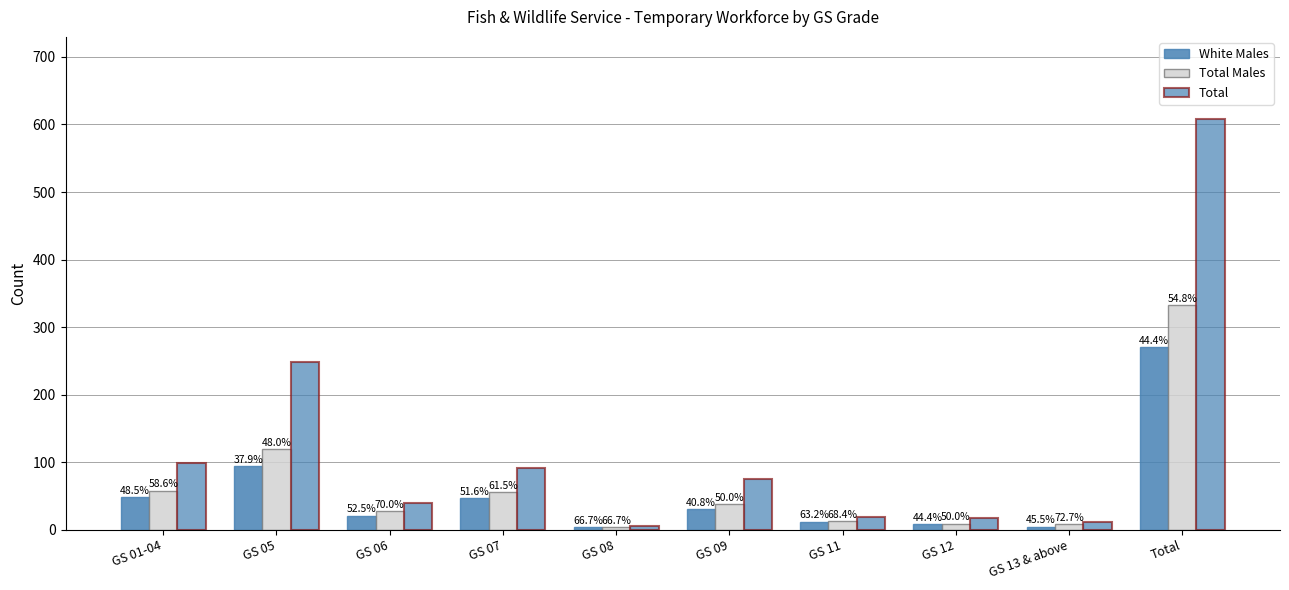

What is the difference between the White Males values at Total and GS 13 & above?

265